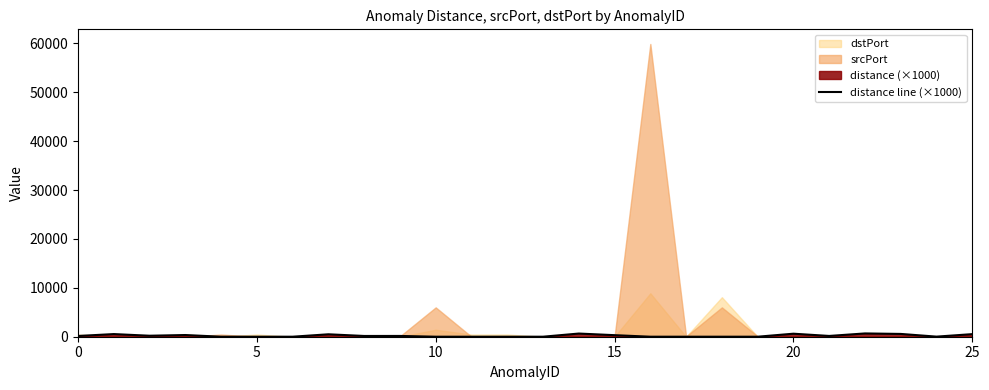

What is the difference between the second highest and minimum values?

645.5